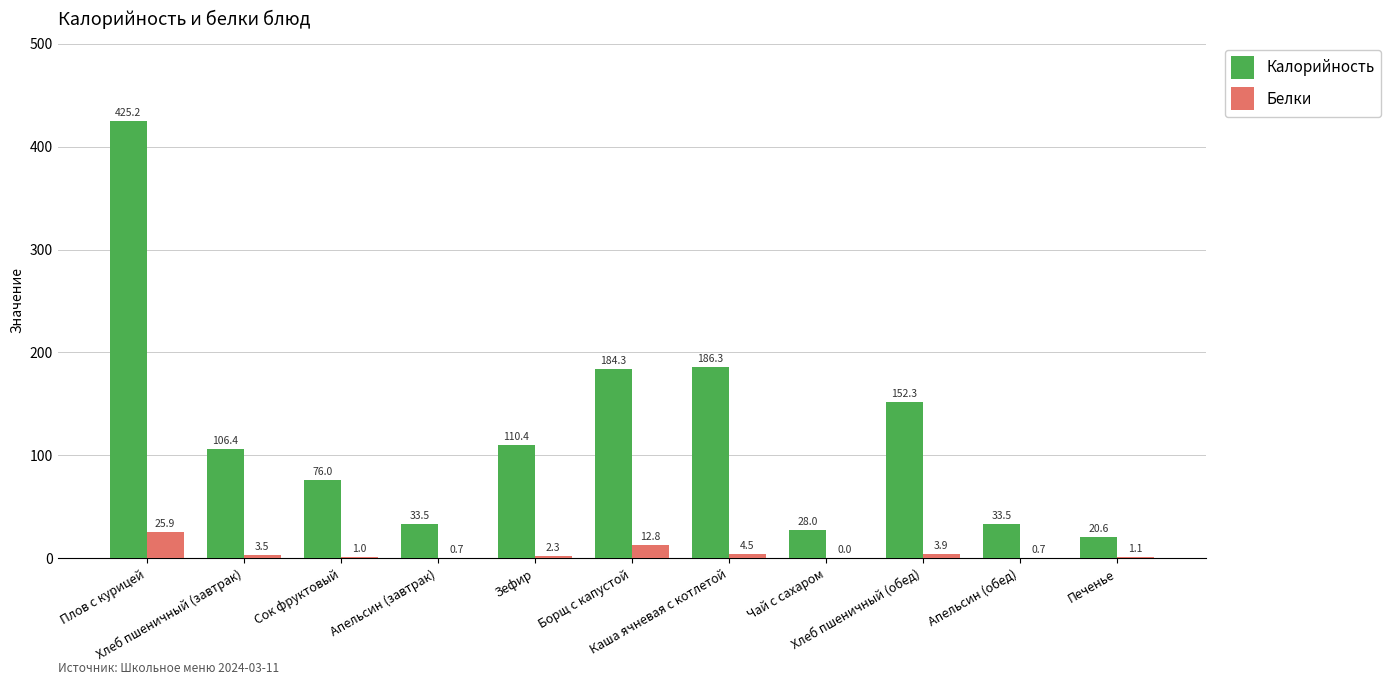

What is the greatest value displayed?

425.2